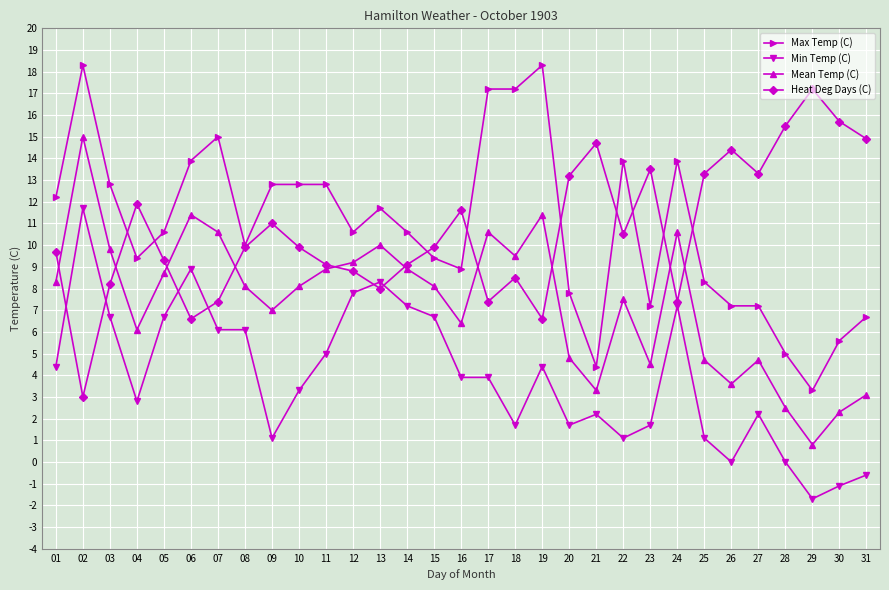

What is the minimum value shown in the chart?

-1.7